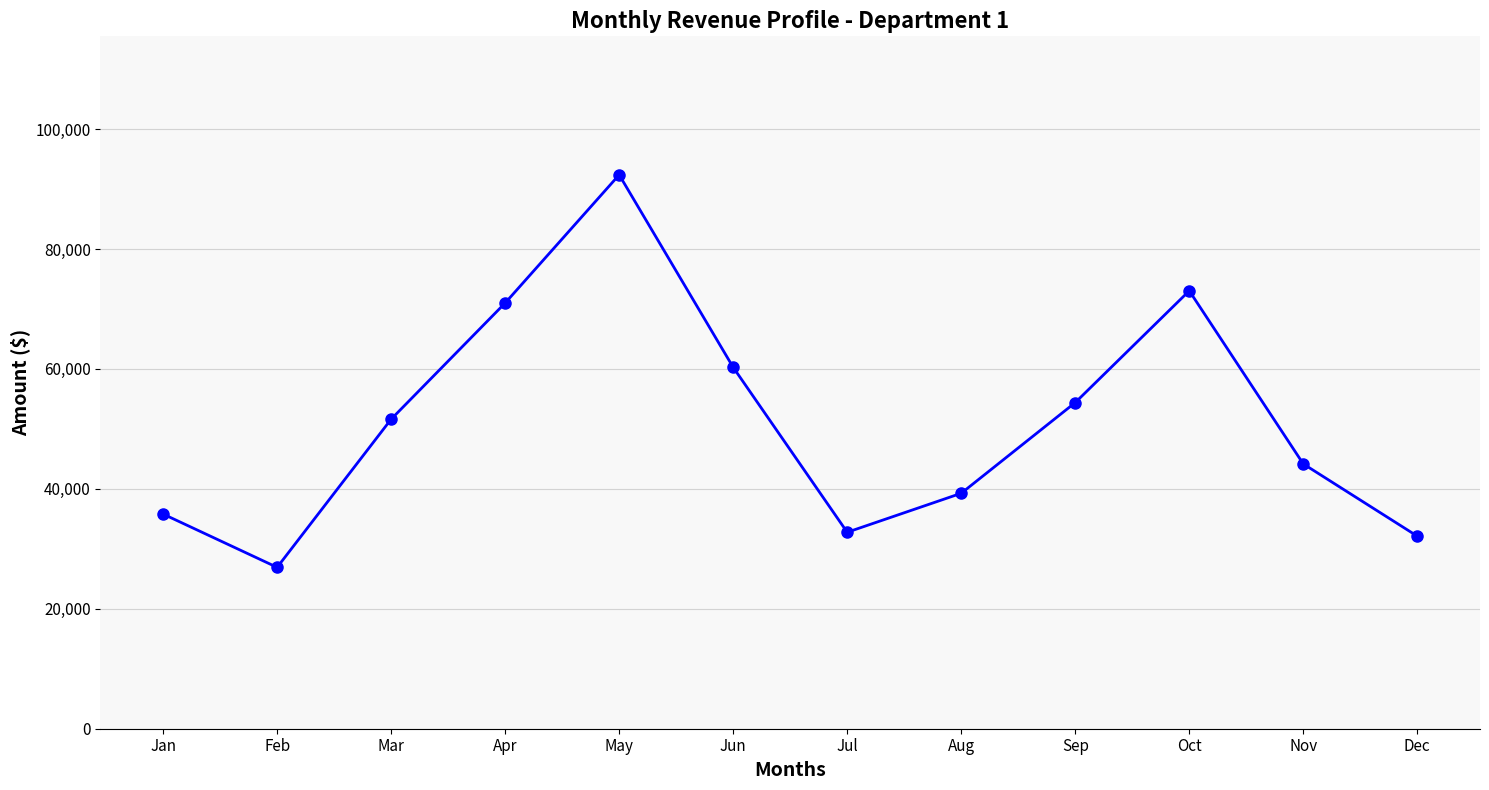

Count the number of categories in the chart.

12